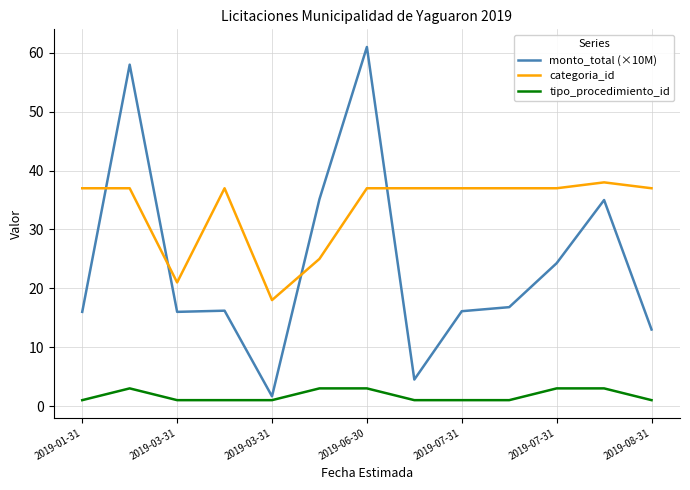

Which series has the largest total across all categories?

categoria_id